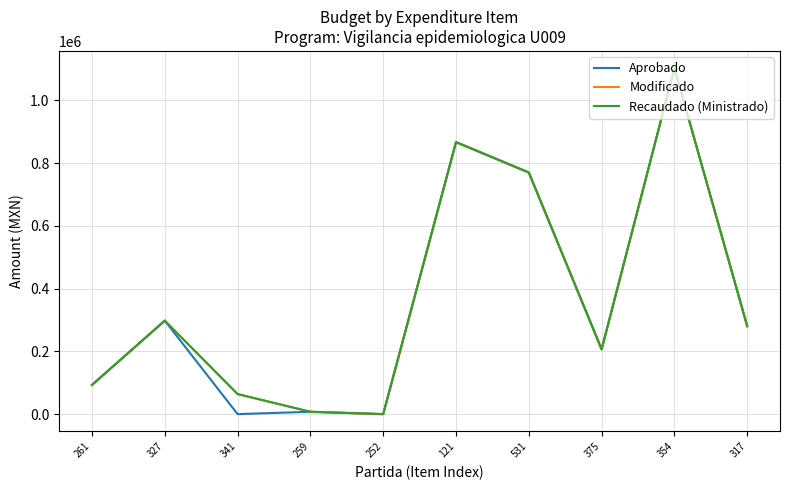

What is the greatest value displayed?

1102316.0